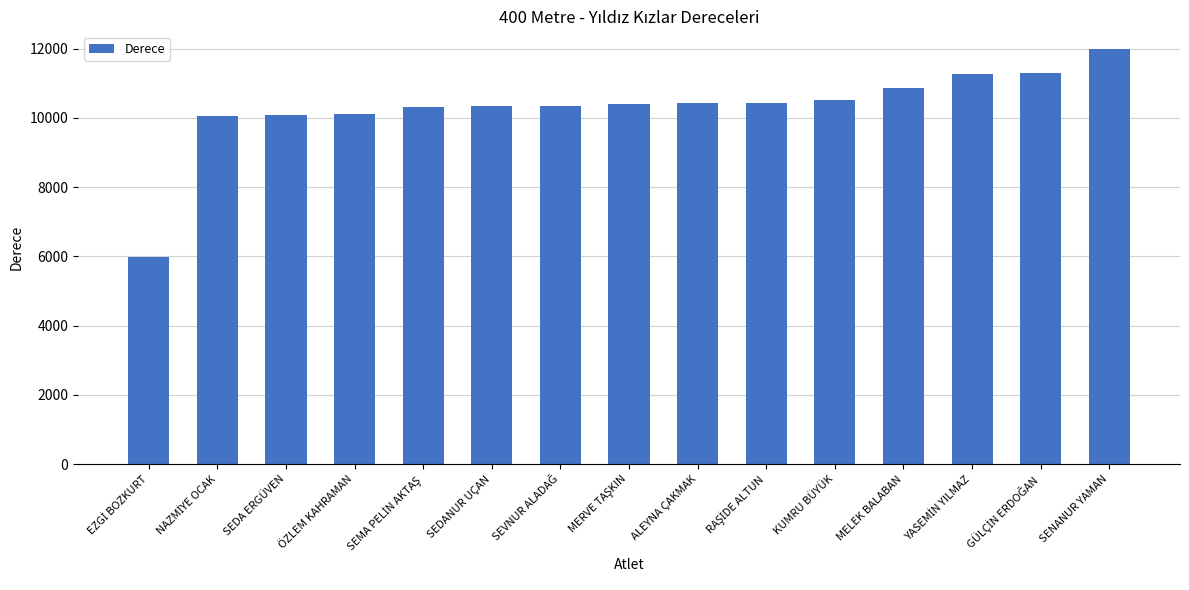

Which label corresponds to the largest value in the chart?

SENANUR YAMAN